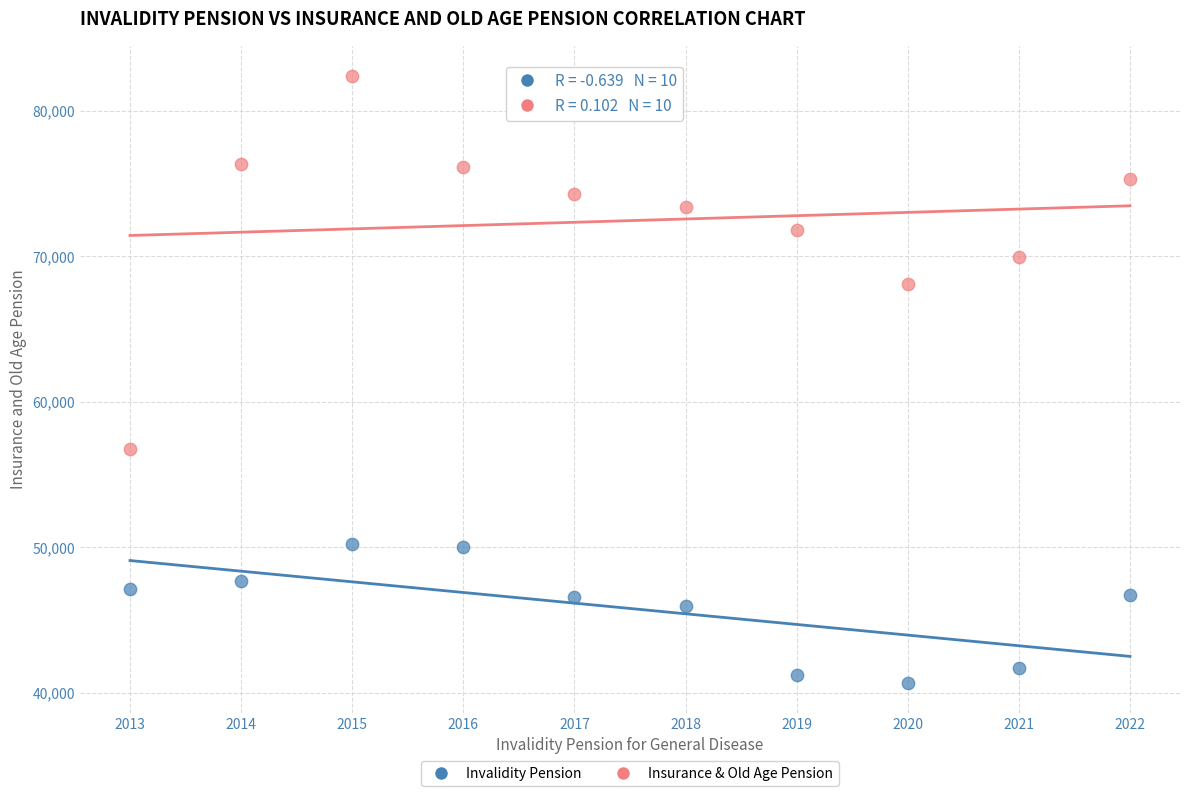

Across all data points, what is the range of X values (max minus min)?

9